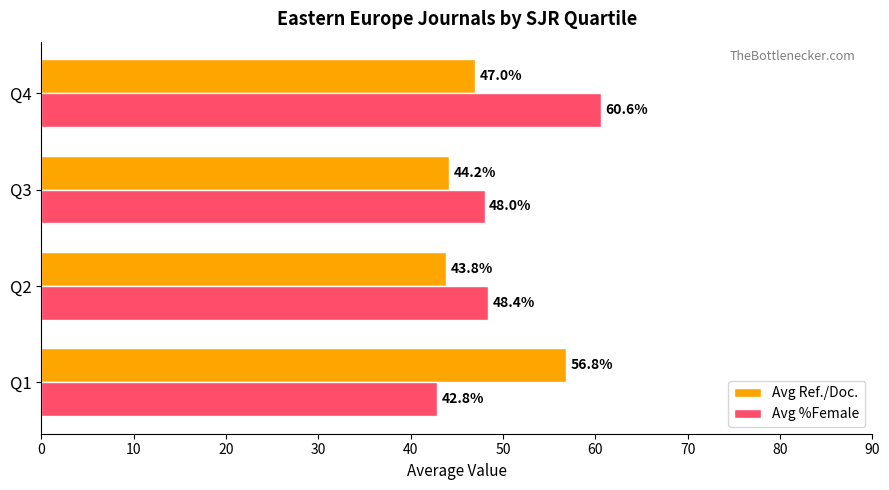

What is the difference between the highest and lowest values at Q2?

4.6